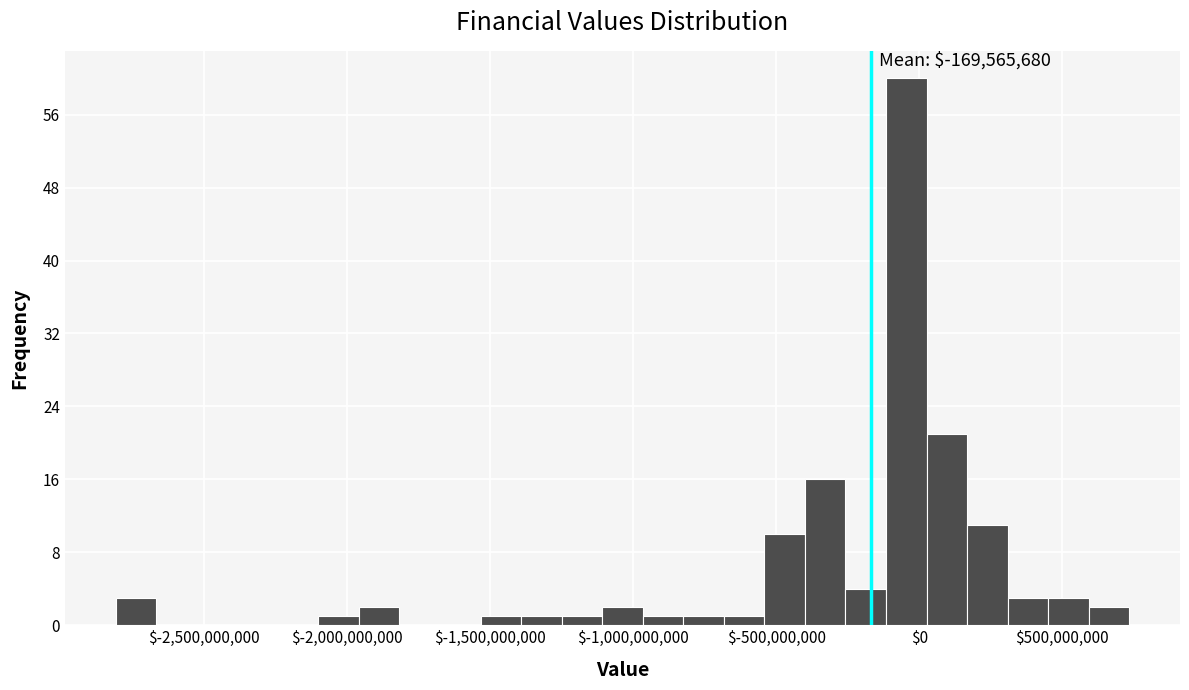

Read against the x-axis, roughly where is the centre of the tallest bar?

-50000000